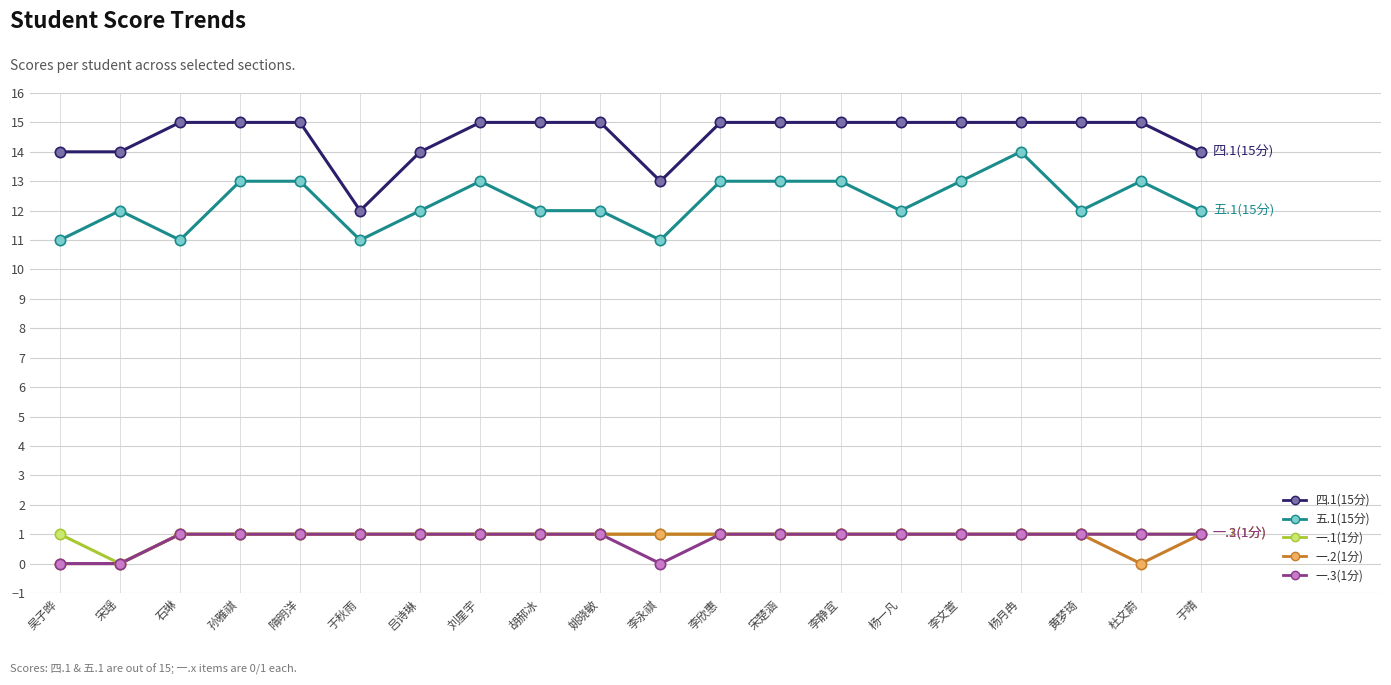

What is the spread (max minus min) of values at 李永祺?

13